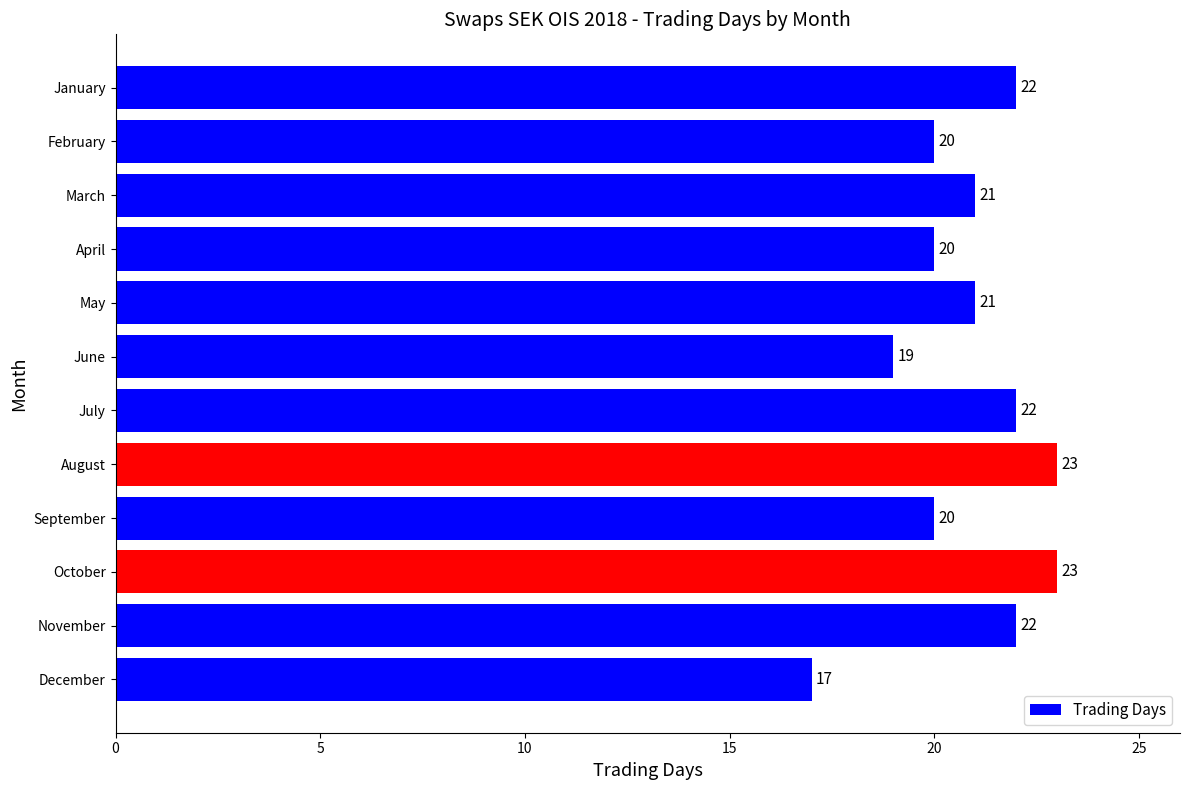

What is the value of the 6th bar from the top?

19